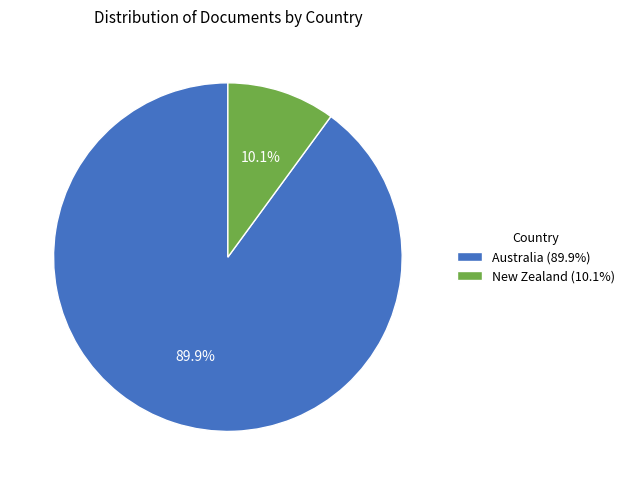

To the nearest percent, what is the difference between the Australia and New Zealand slice percentages?

80%